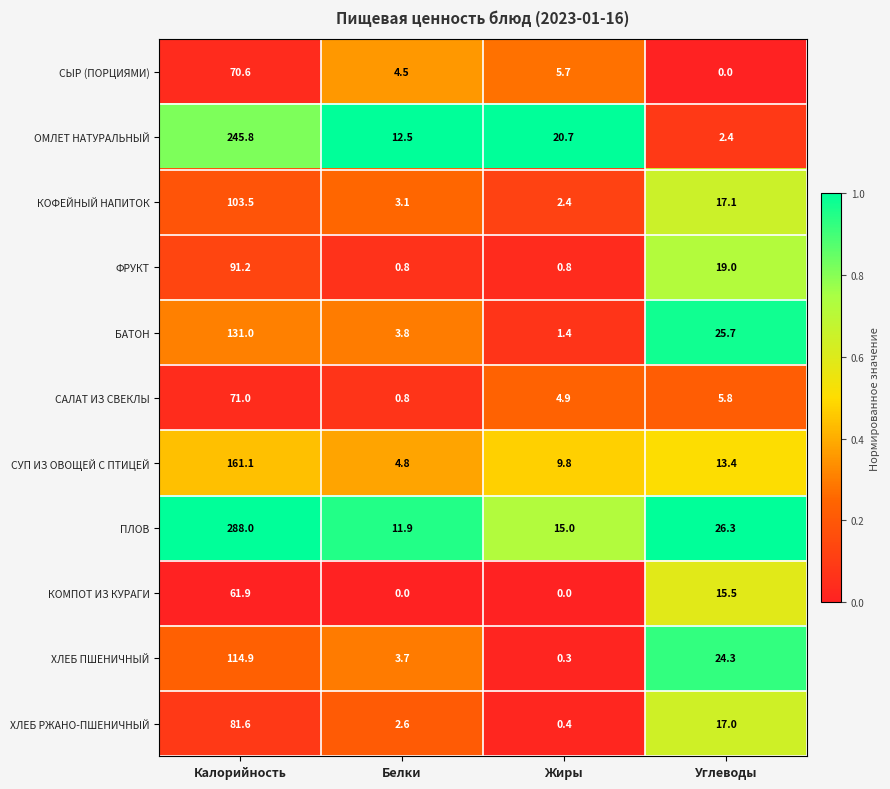

What is the maximum value for ФРУКТ?

91.2